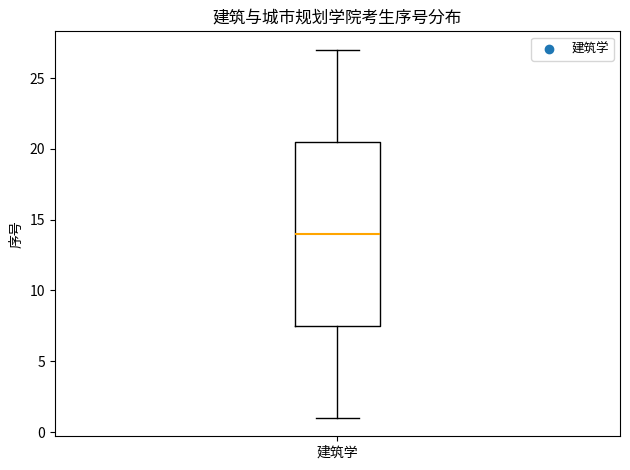

Read this box plot against the y-axis: the position of the median line, the range covered by the box, and the ends of both whiskers. The values are not printed on the chart, so give them approximately, as read against the axis.

median 14.0, box 7.5 to 20.5, whiskers 1.0 to 27.0